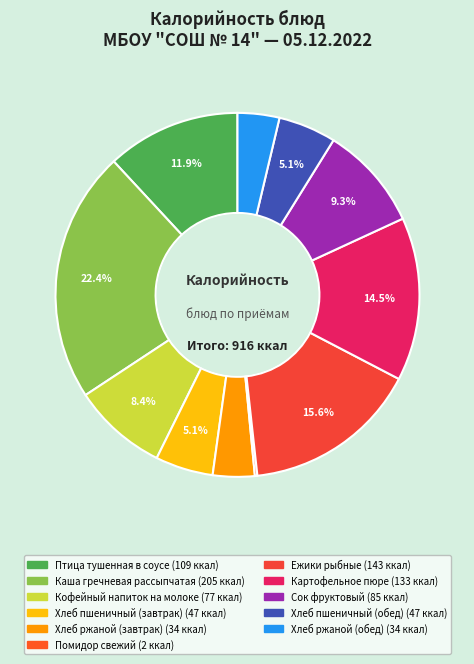

How many segments does this pie chart have?

11